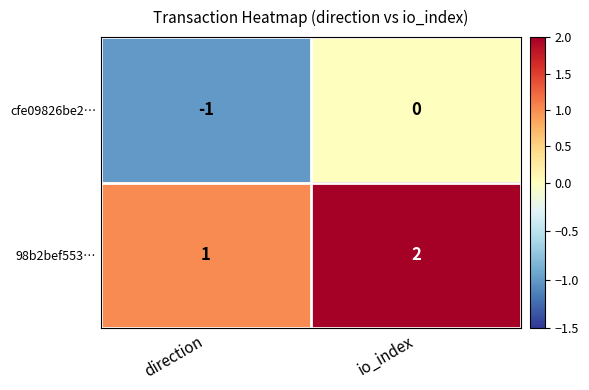

What is the sum of all 98b2bef553… values?

3